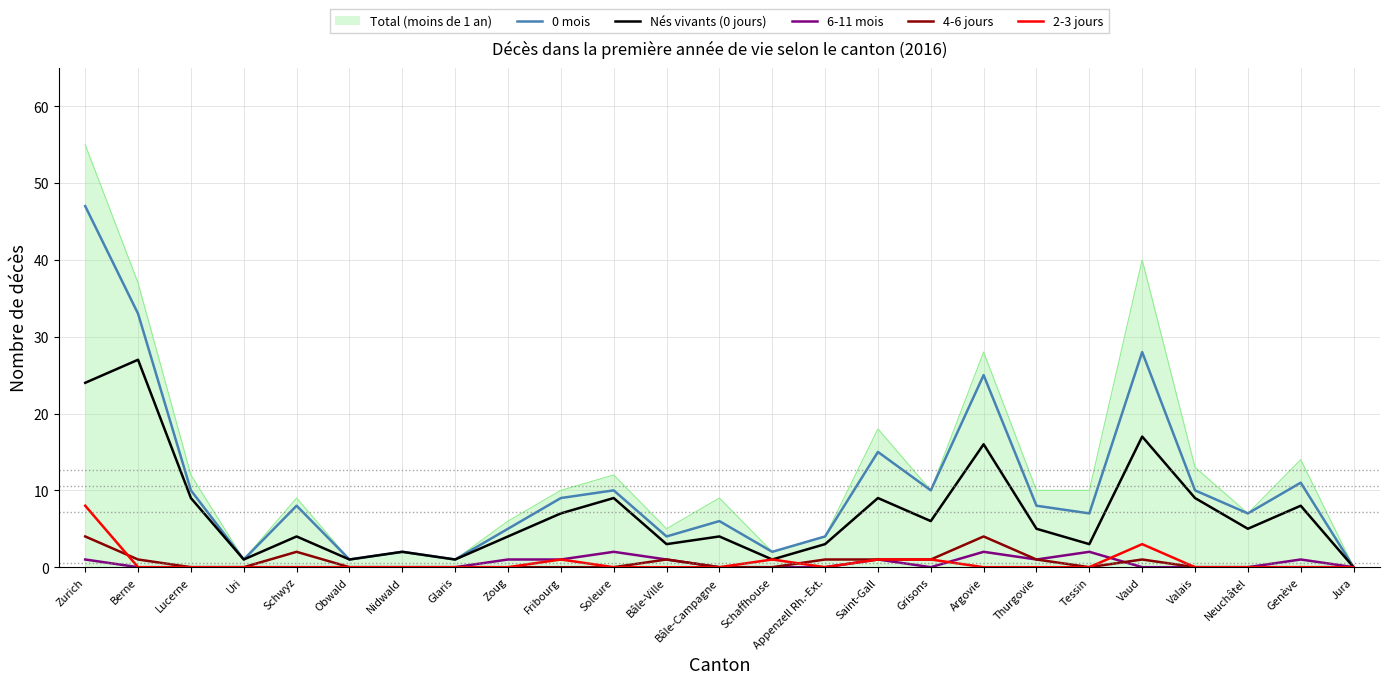

Does the chart display data point markers on the line(s)?

No